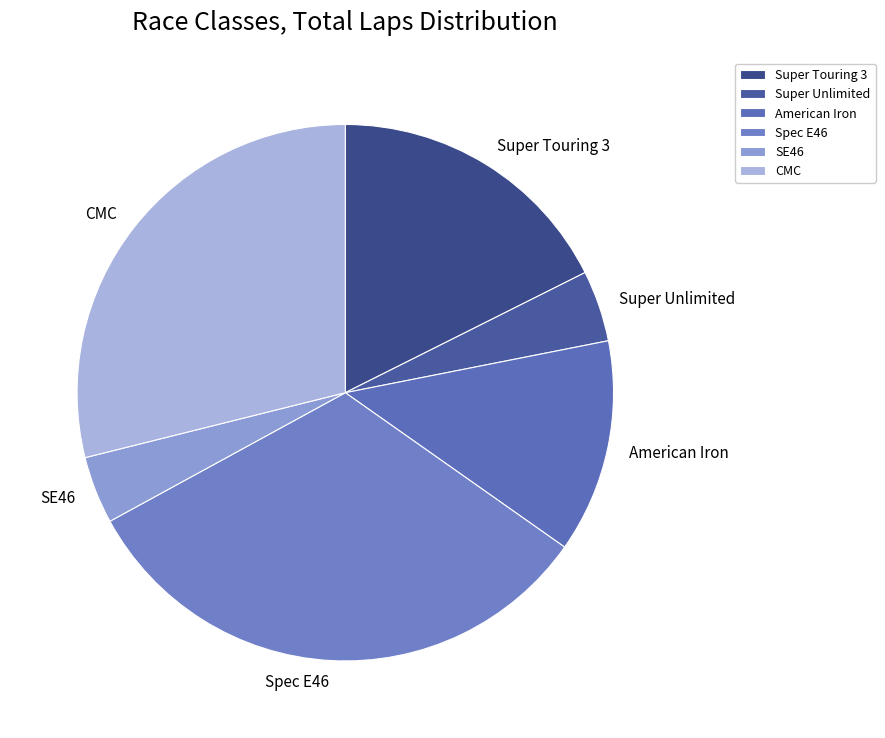

True or false: American Iron accounts for 20% of the total.

False